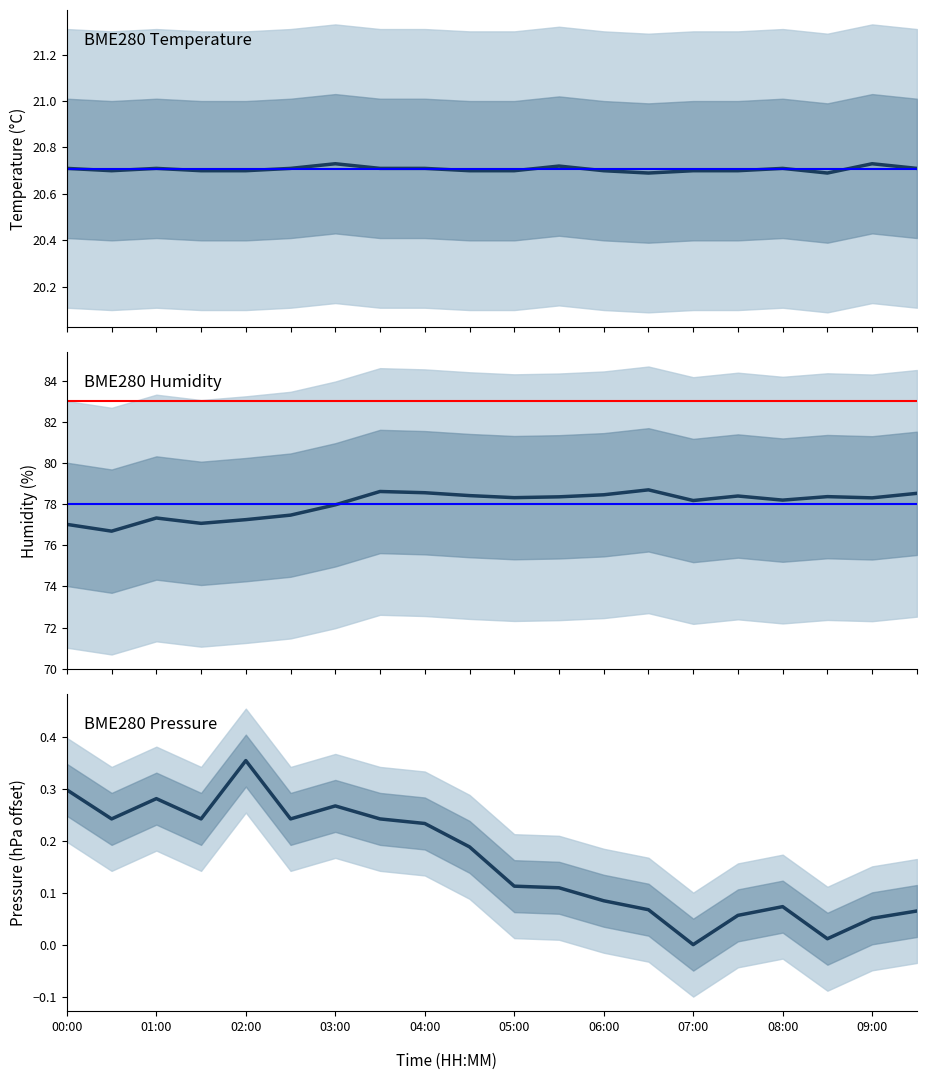

What is the average value of the BME280_temperature series?

20.7